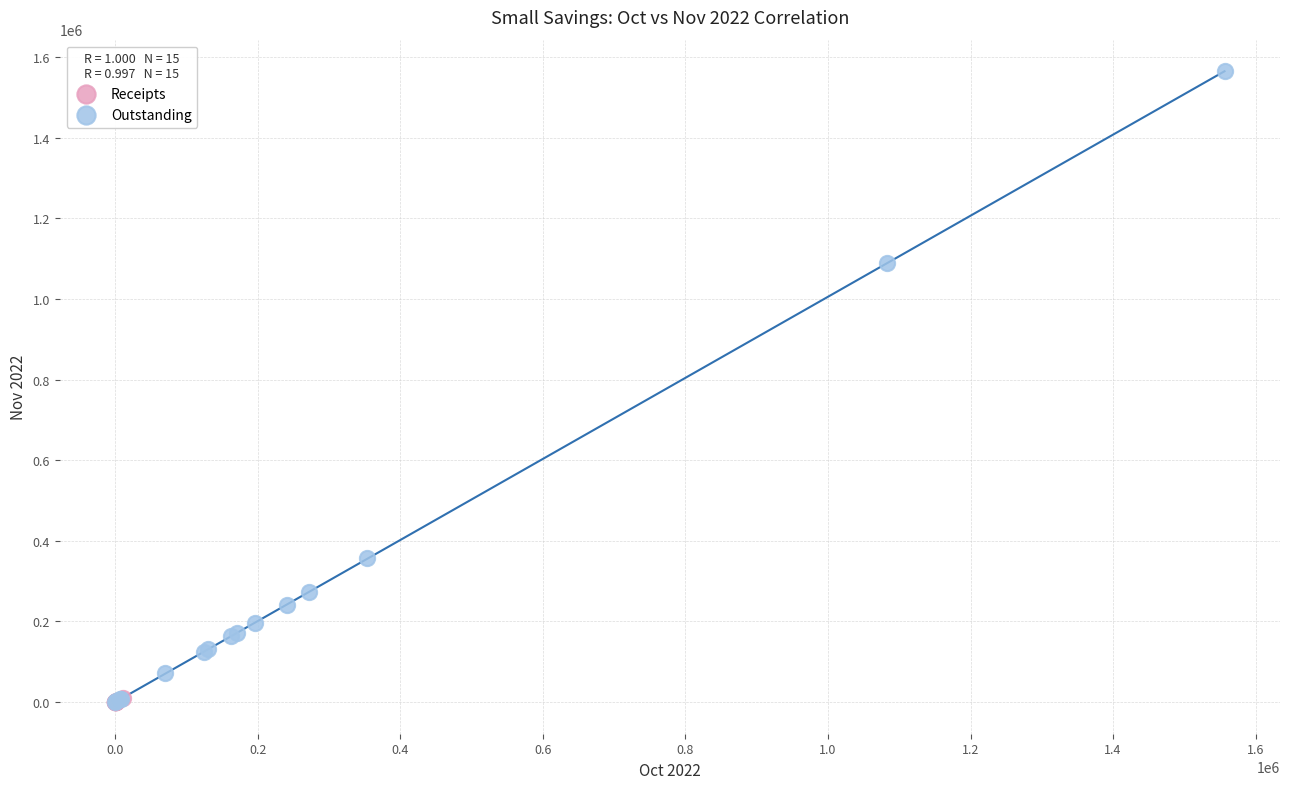

What are all the series names shown in the legend?

Receipts, Outstanding